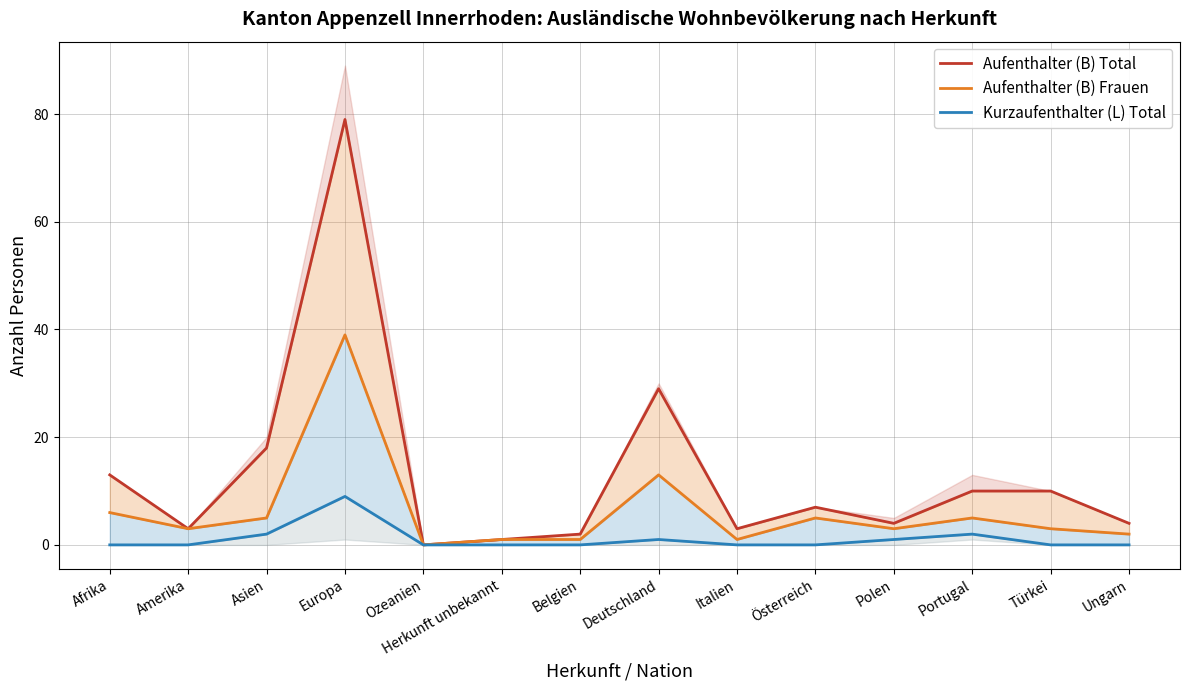

List the series in order of their peak value, lowest first.

Kurzaufenthalter (L) Total, Aufenthalter (B) Frauen, Aufenthalter (B) Total